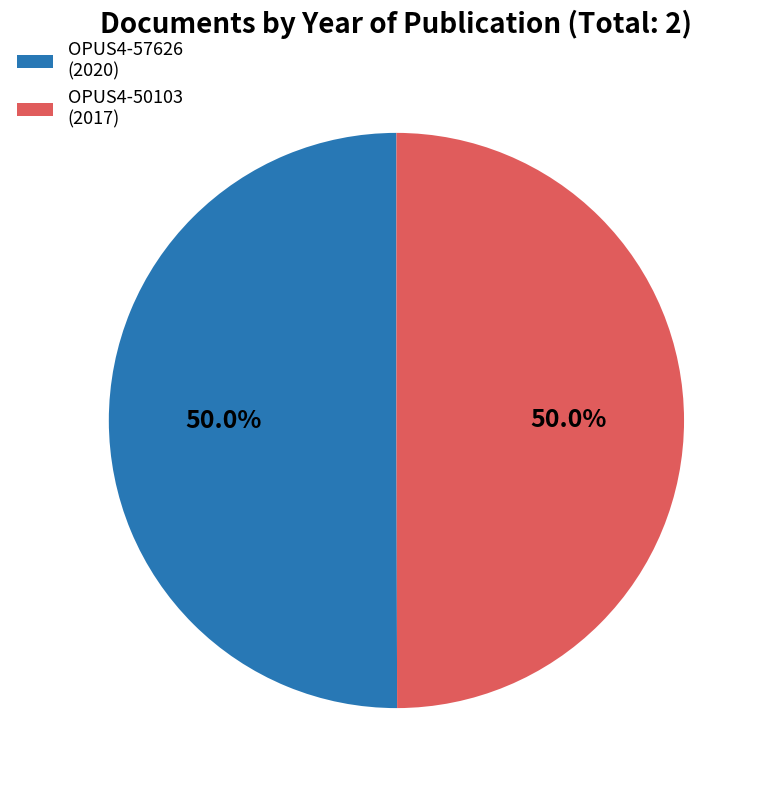

Approximately how many times larger is the value at OPUS4-50103 (2017) compared to OPUS4-57626 (2020)?

1.0